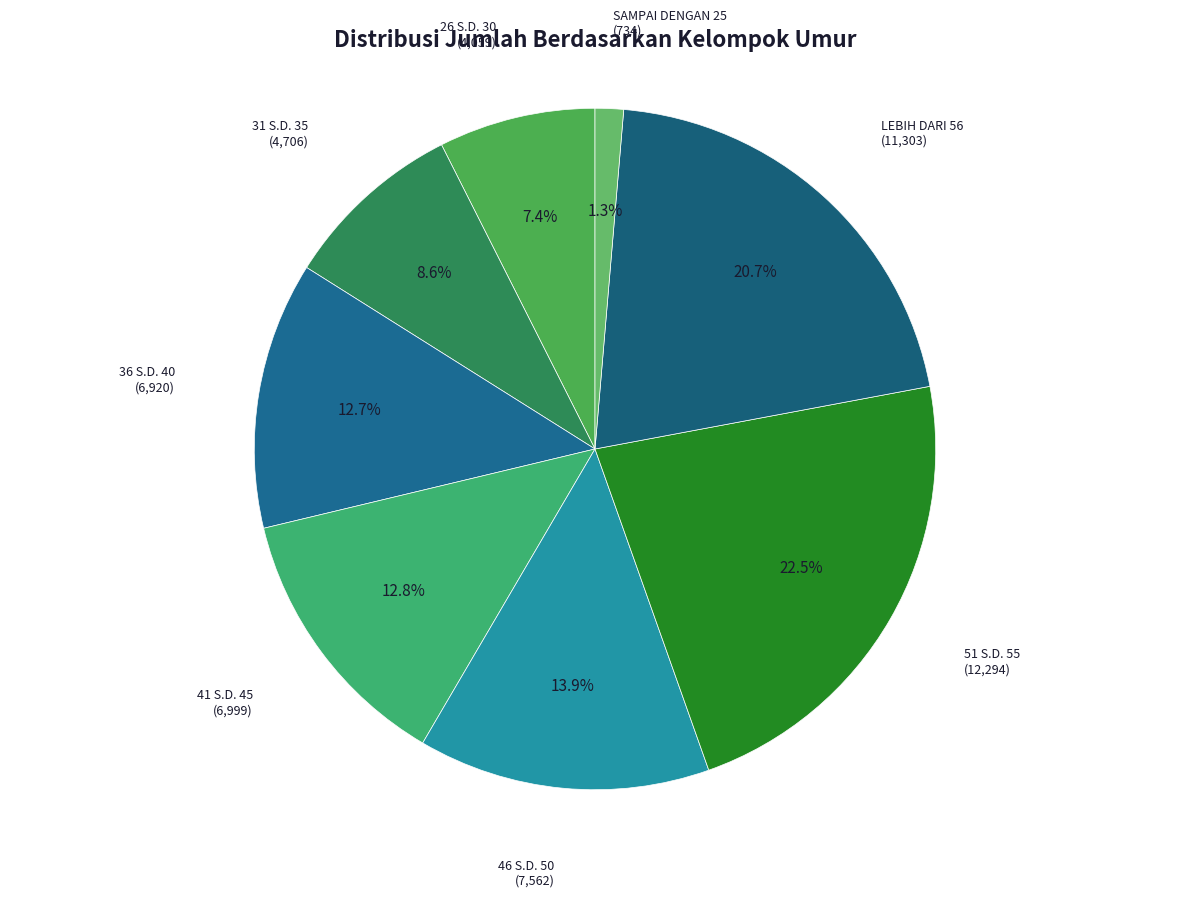

To the nearest percent, what portion does LEBIH DARI 56 represent?

21%